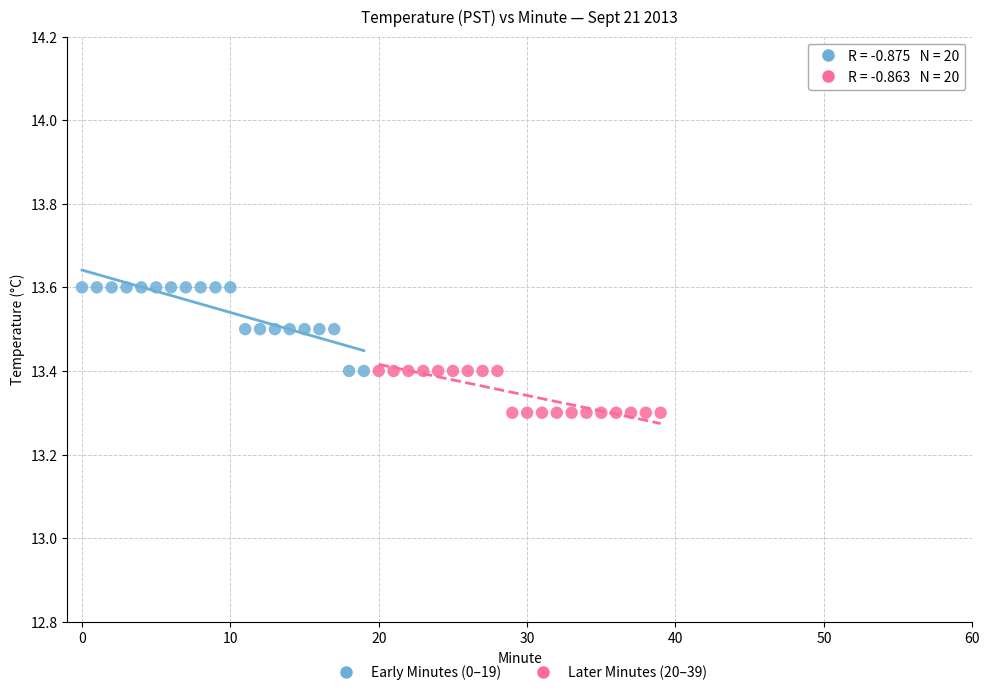

Which series has the largest Y range (max minus min)?

Early Minutes (0–19)